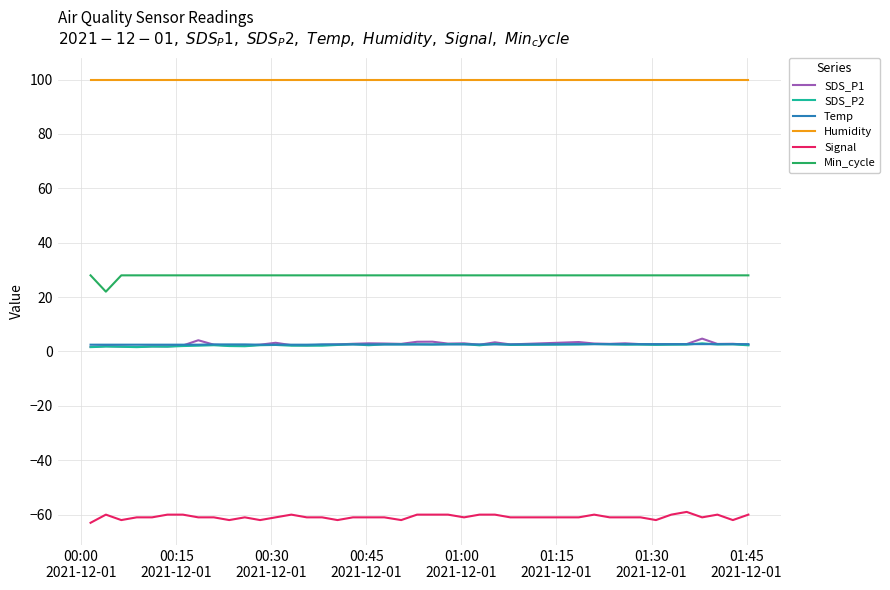

True or false: Temp and Humidity intersect in this chart.

False